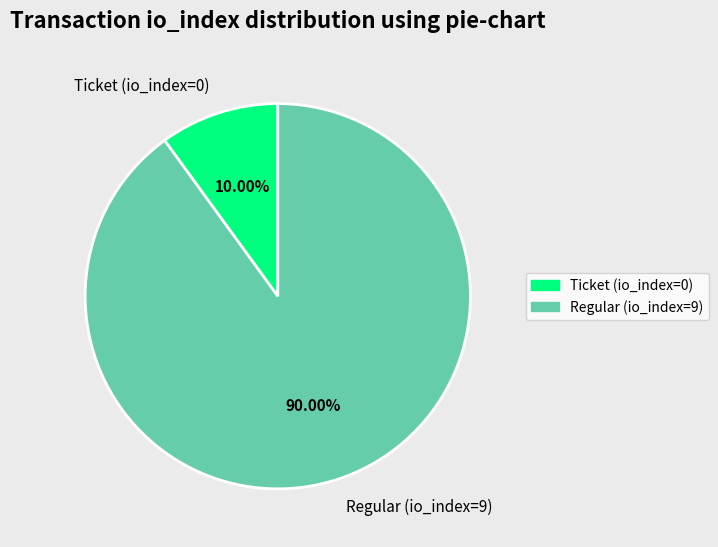

How many slices are in this pie chart?

2